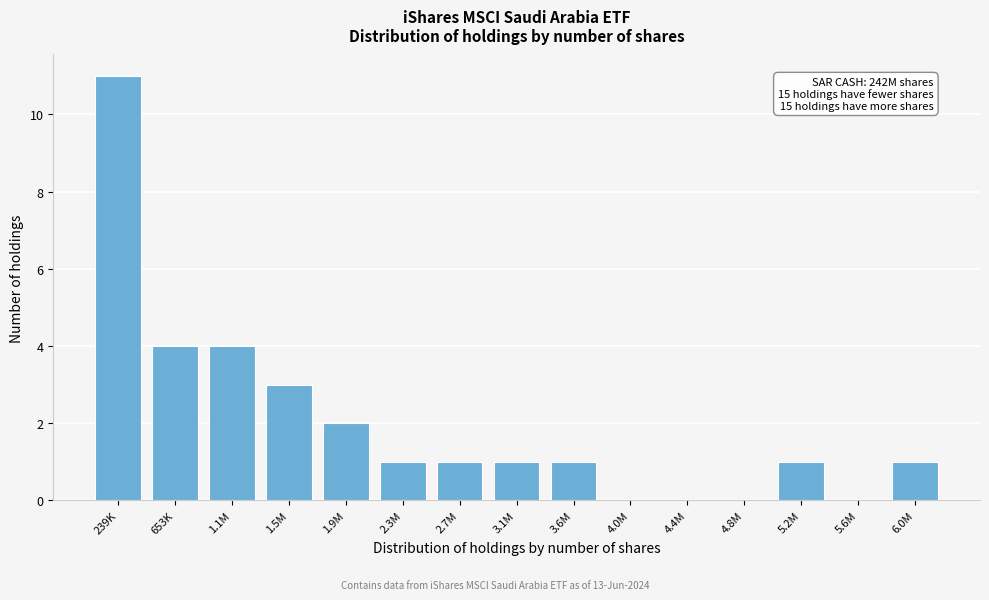

Reading left to right, transcribe all the data shown in this chart.

239K=11	653K=4	1.1M=4	1.5M=3	1.9M=2	2.3M=1	2.7M=1	3.1M=1	3.6M=1	4.0M=0	4.4M=0	4.8M=0	5.2M=1	5.6M=0	6.0M=1